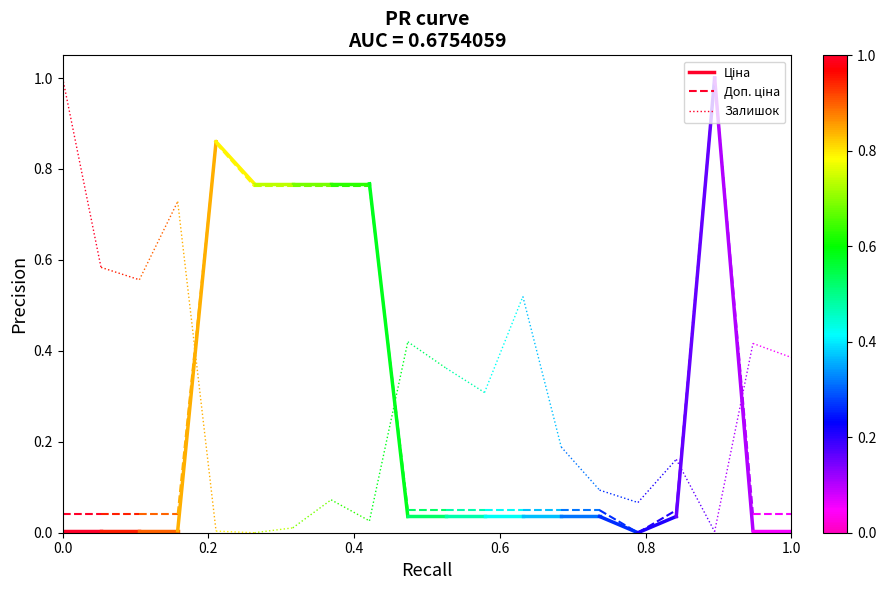

At 0.0, list the series in order from largest to smallest.

Залишок, Доп. ціна, Ціна